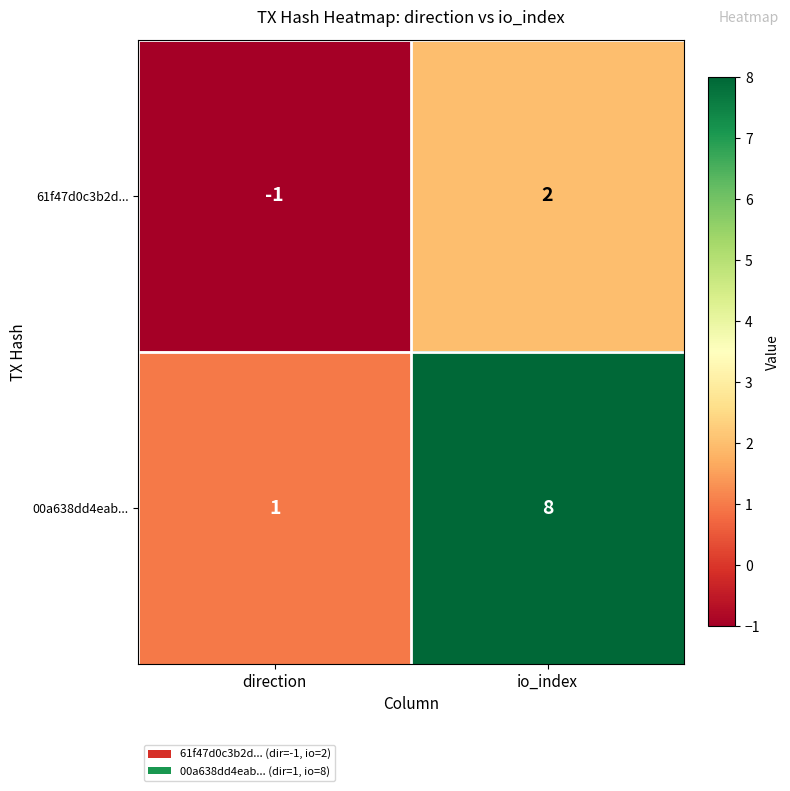

Which series has the largest total across all categories?

00a638dd4eab...